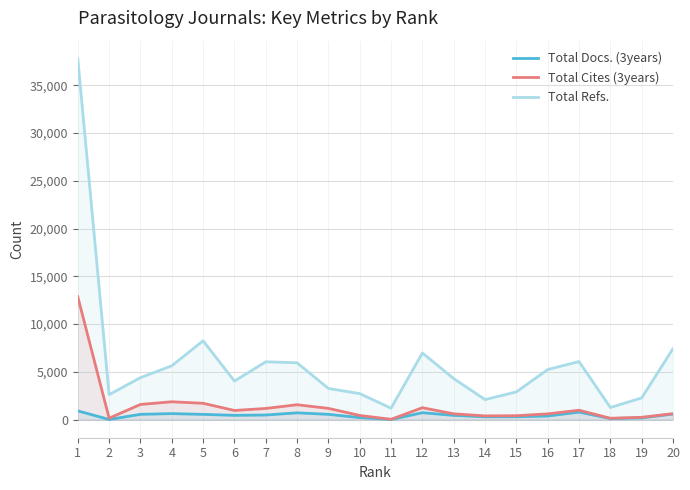

How many interior local peaks does the Total Cites (3years) series have?

4